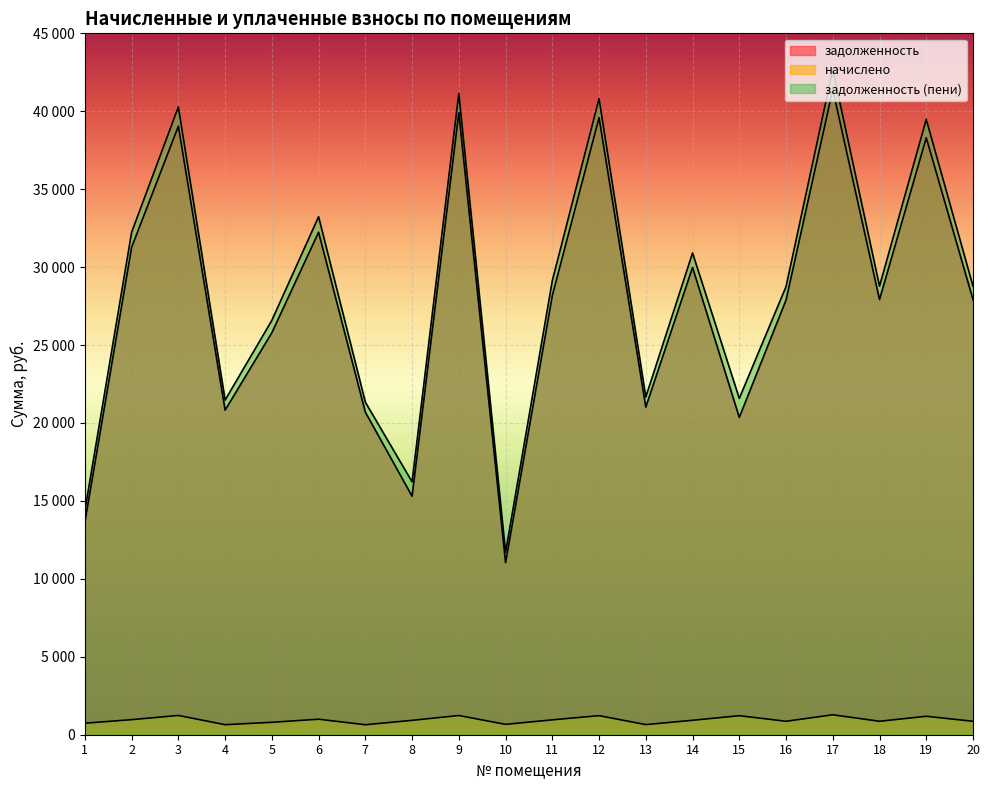

What are all the series names shown in the legend?

задолженность, начислено, задолженность (пени)